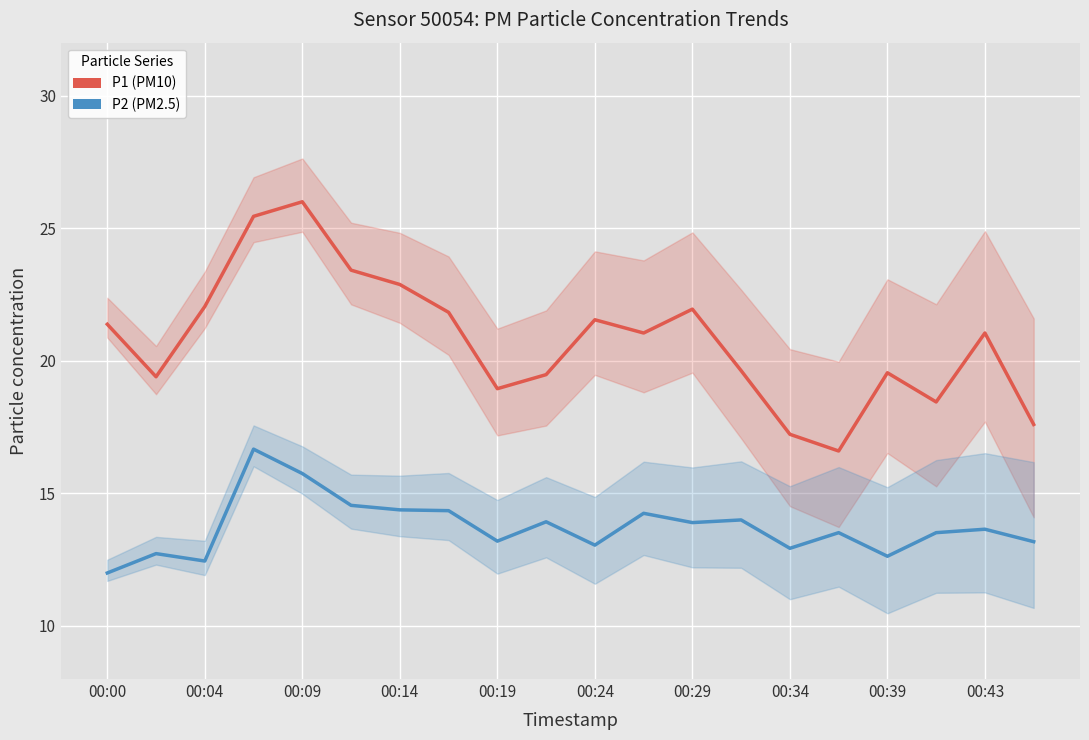

List the series in order of their overall mean, lowest first.

P2 (PM2.5), P1 (PM10)